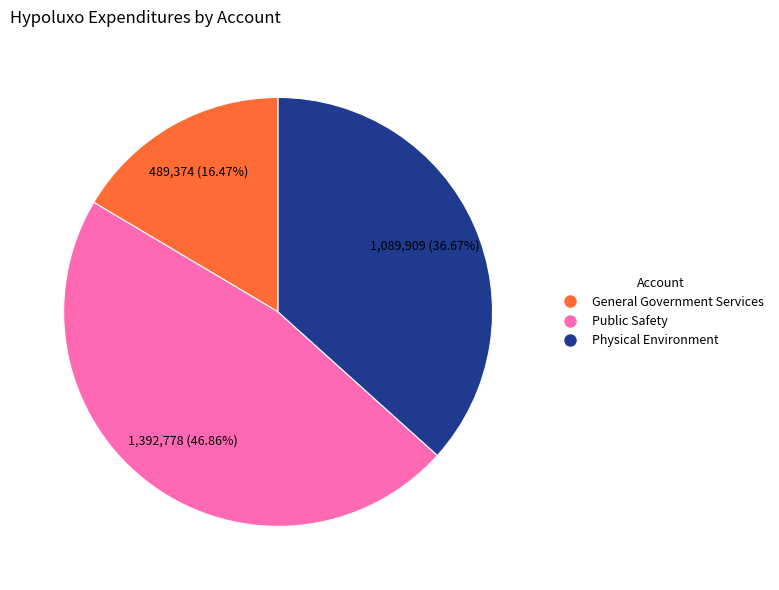

Is the sum of Physical Environment and Public Safety greater than half?

Yes